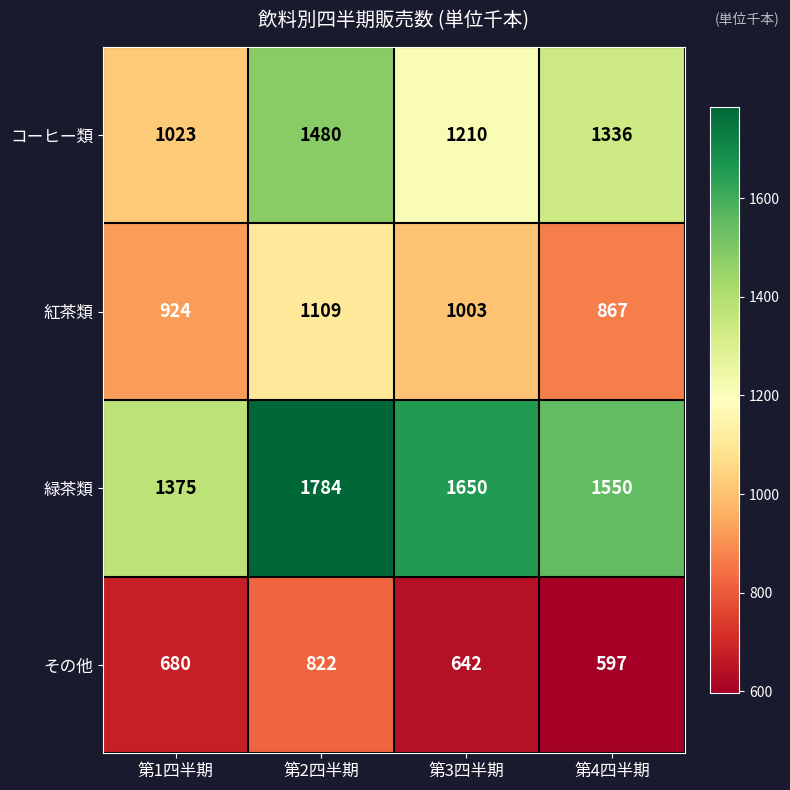

What is the total value across all series at 第1四半期?

4002